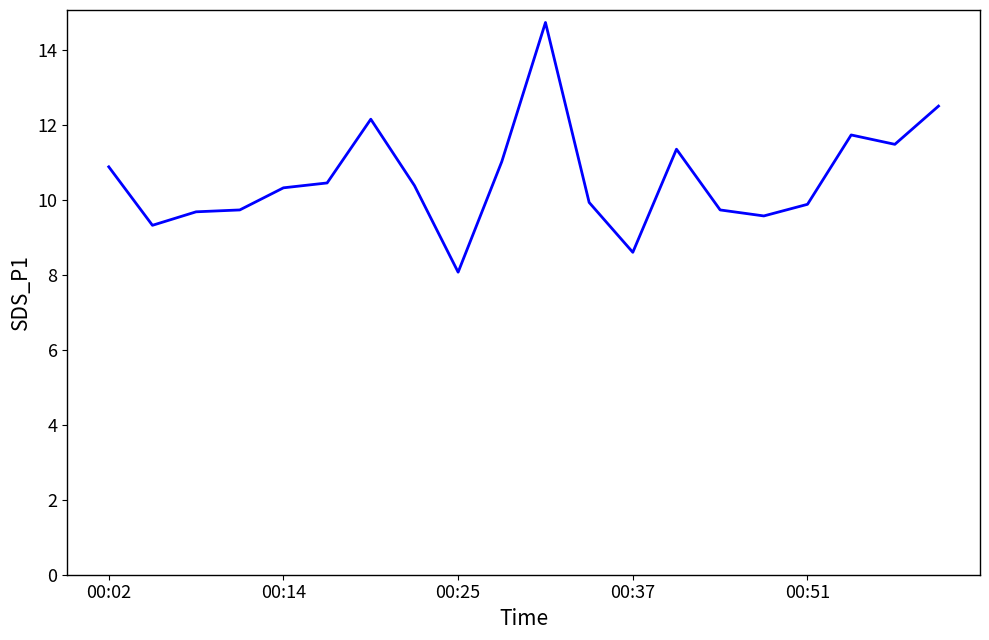

What is the difference between the maximum and minimum values?

6.7